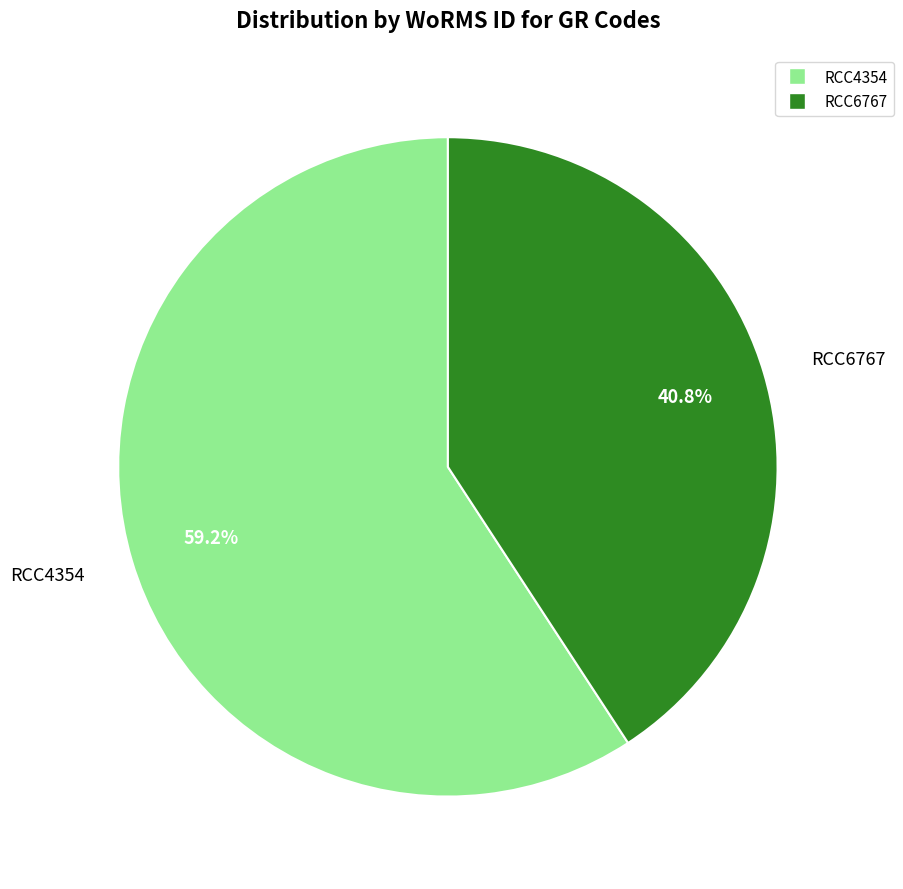

How many slices are in this pie chart?

2